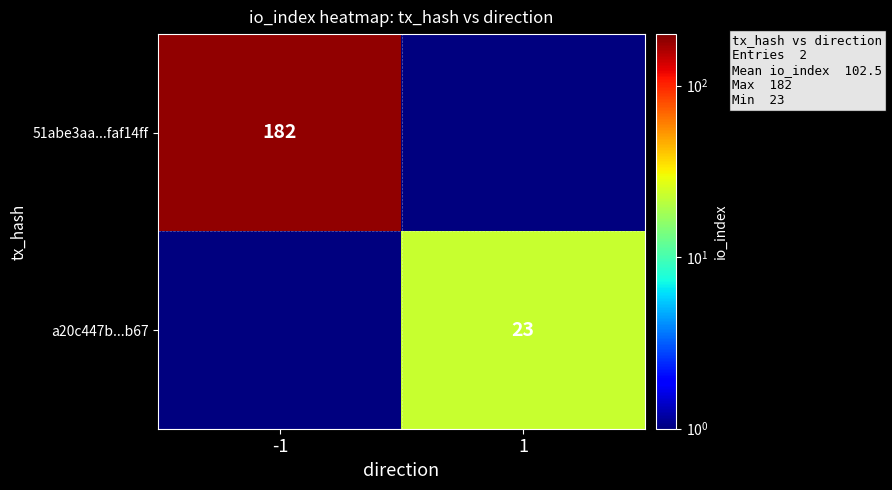

Count the number of categories in the chart.

2